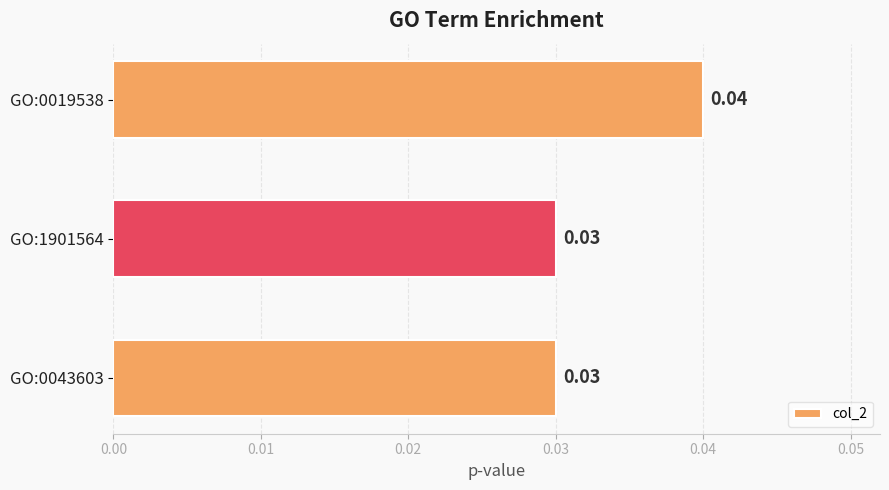

Between GO:1901564 and GO:0019538, which is larger?

GO:0019538